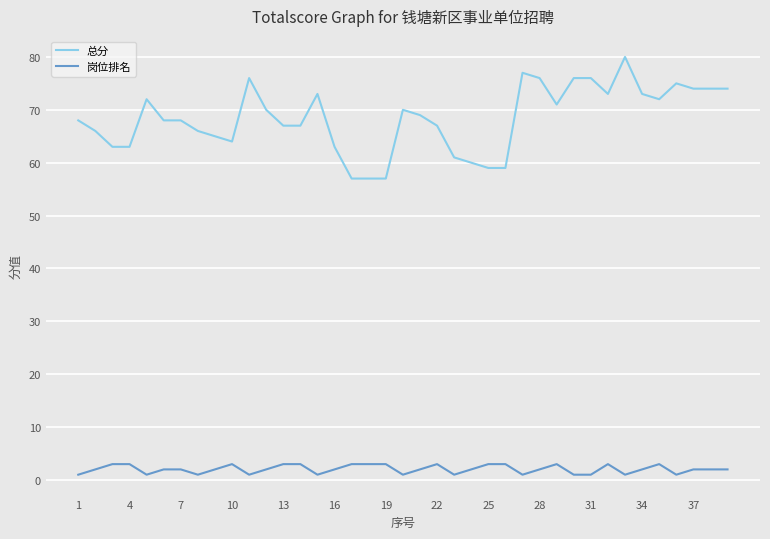

Does the chart have visible grid lines?

Yes